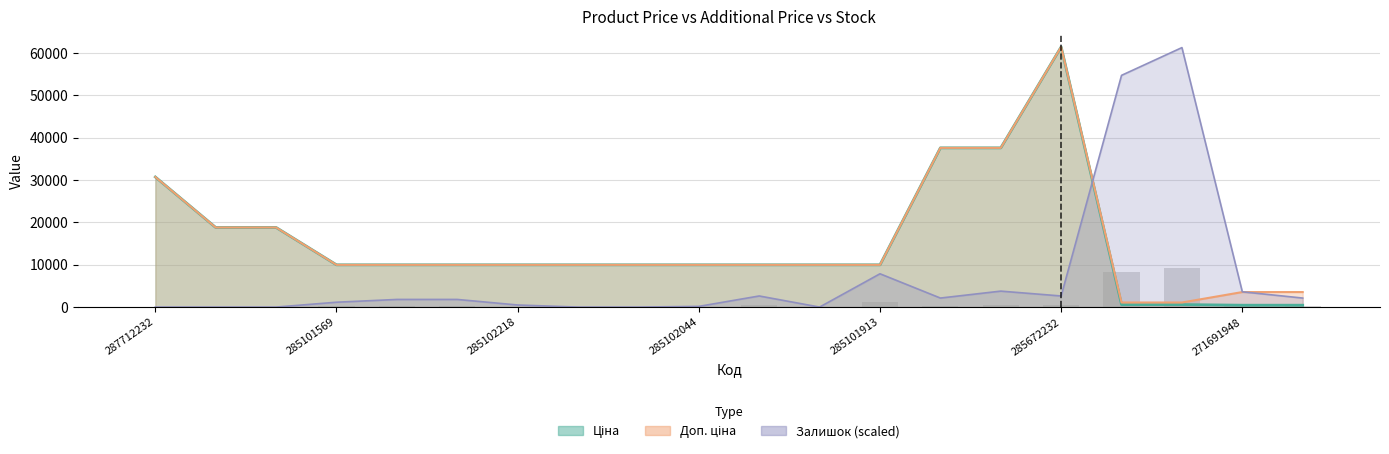

What is the difference between the maximum and minimum values in the Доп. ціна series?

60352.6